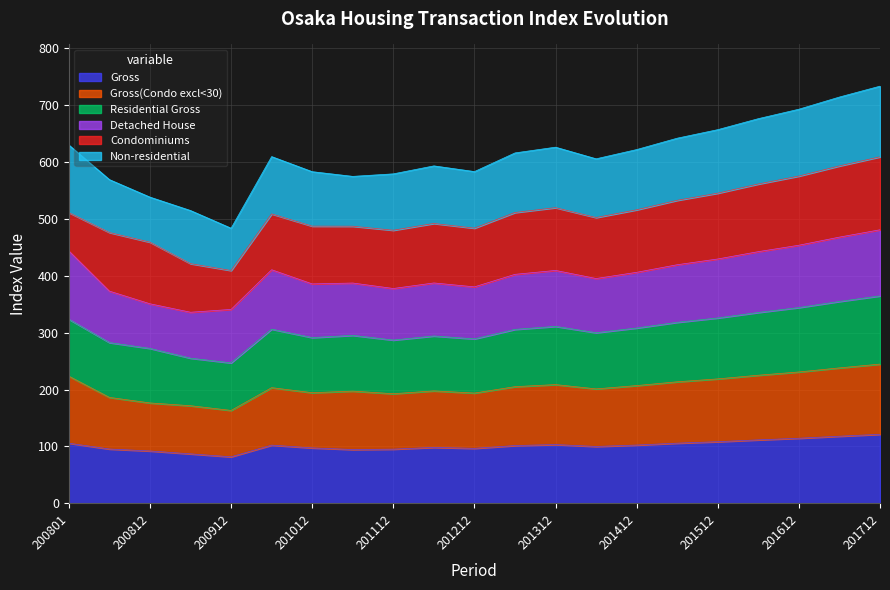

At which label does Gross(Condo excl<30) reach its minimum?

200912